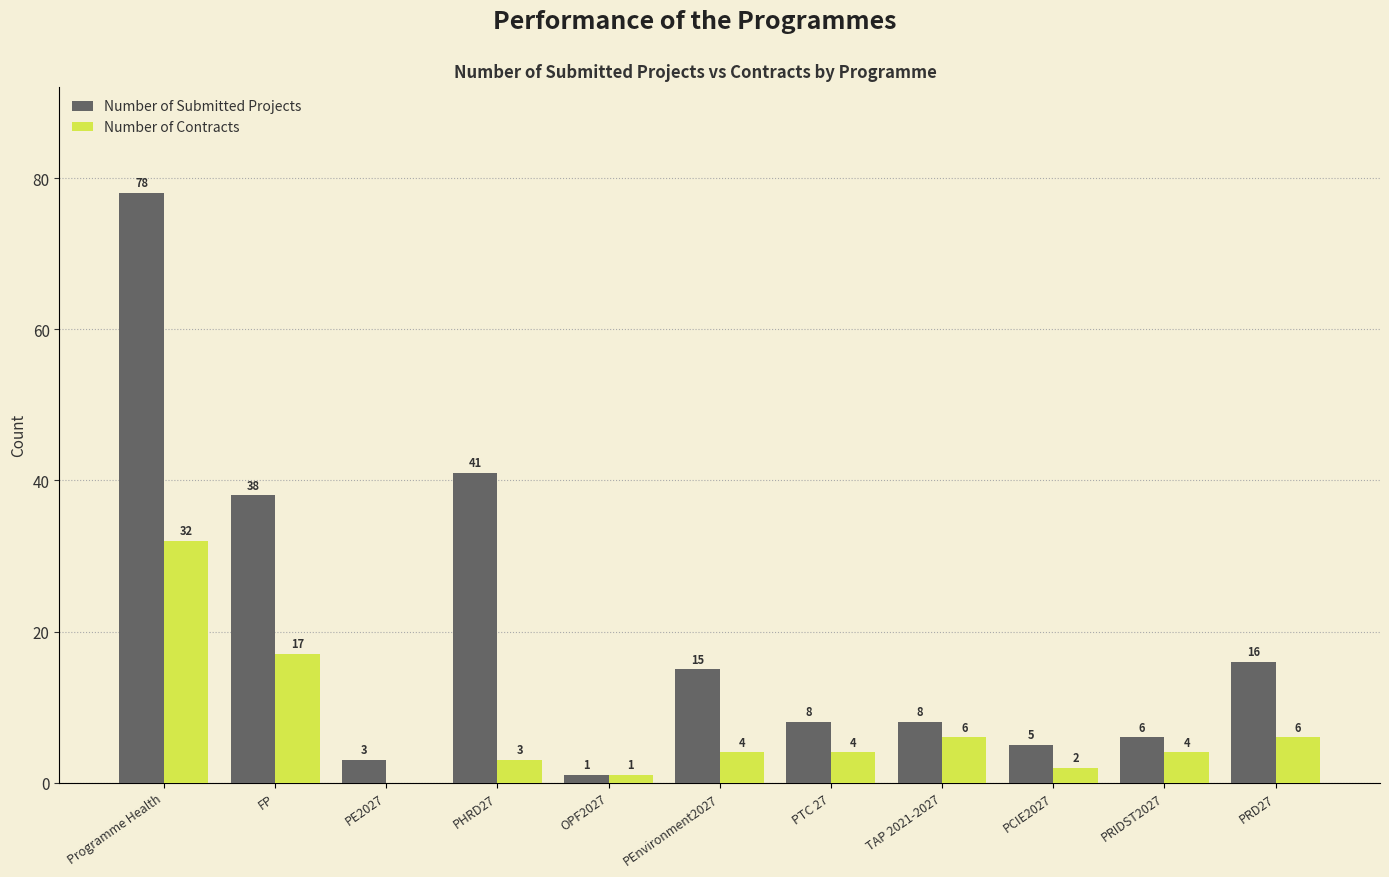

Does the chart contain stacked bars?

No